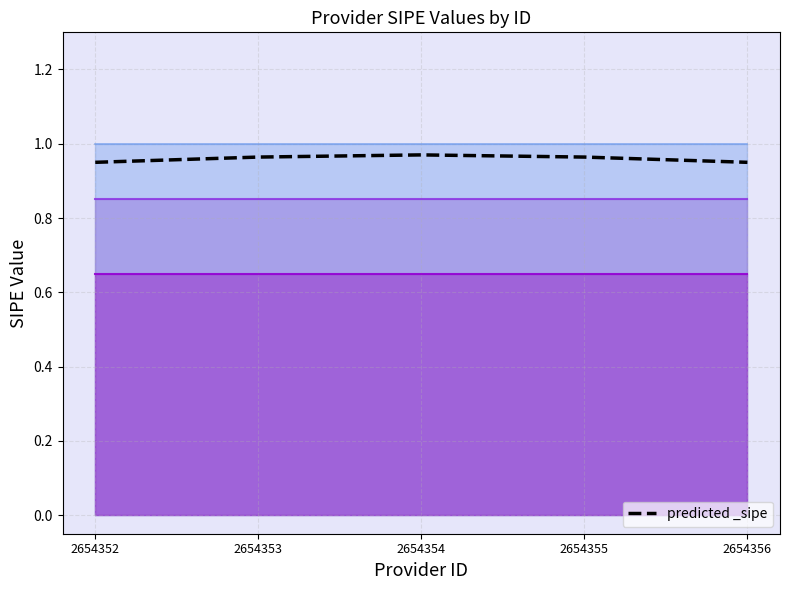

Reading left to right, extract all data points from this chart.

0.9	1.0	1.0	1.0	0.9